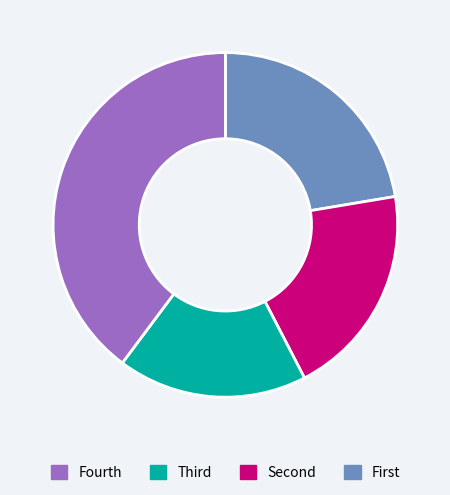

Is there a majority slice in this chart?

No